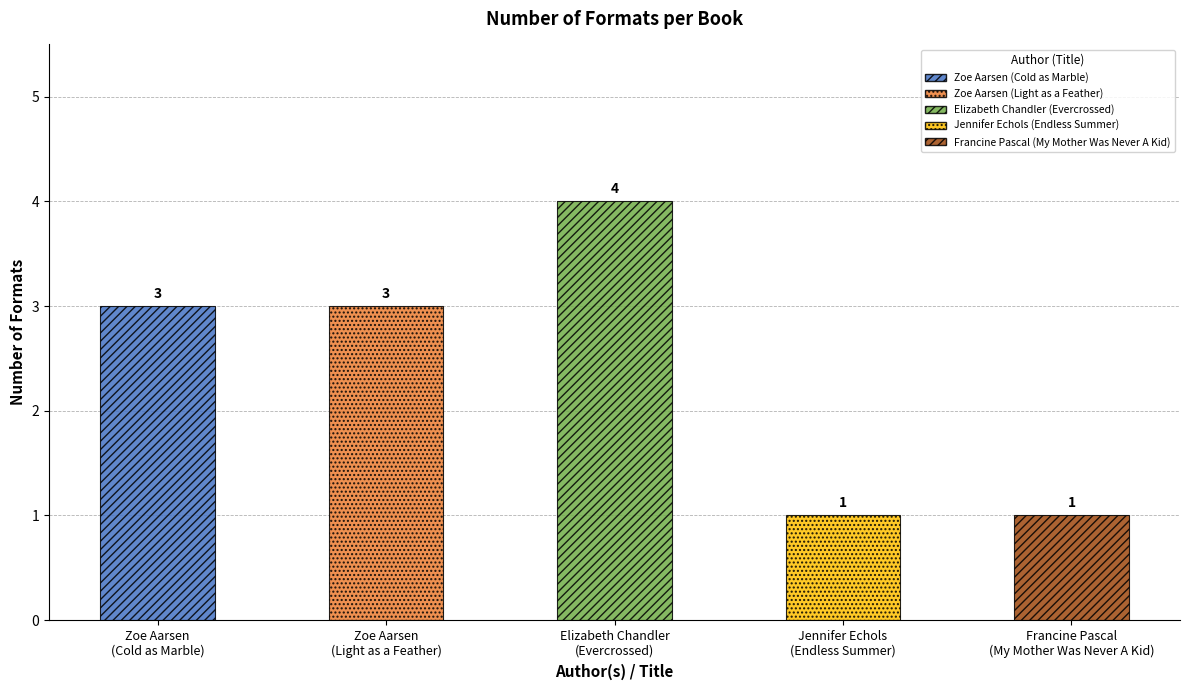

What is the change in value from Elizabeth Chandler
(Evercrossed) to Francine Pascal
(My Mother Was Never A Kid)?

-3